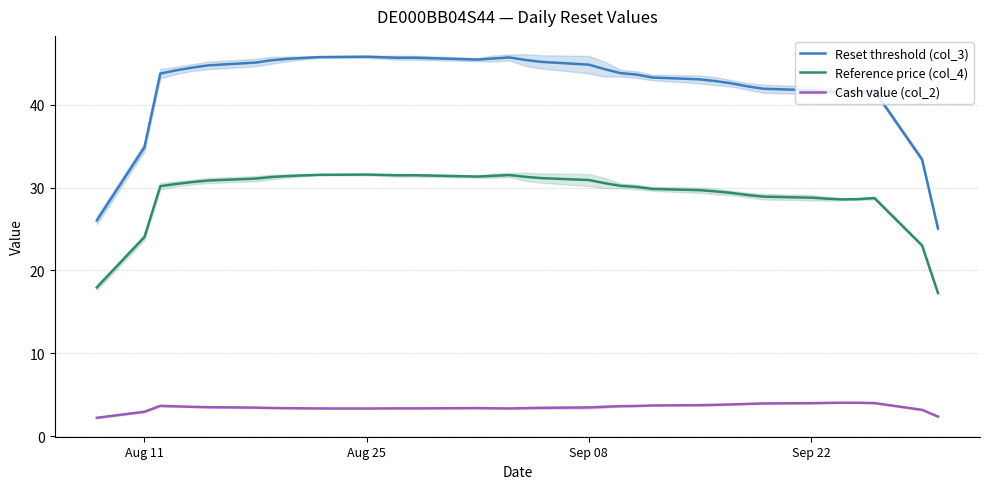

What is the highest value of the Cash value (col_2) series?

4.1